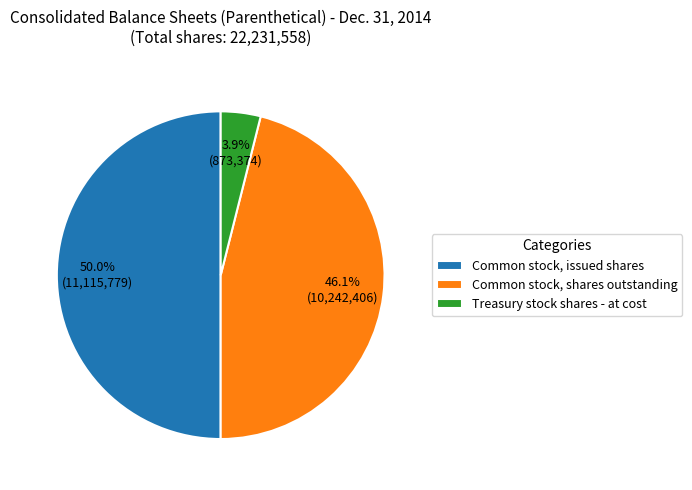

How much of the chart is everything except Common stock, shares outstanding?

53.9%